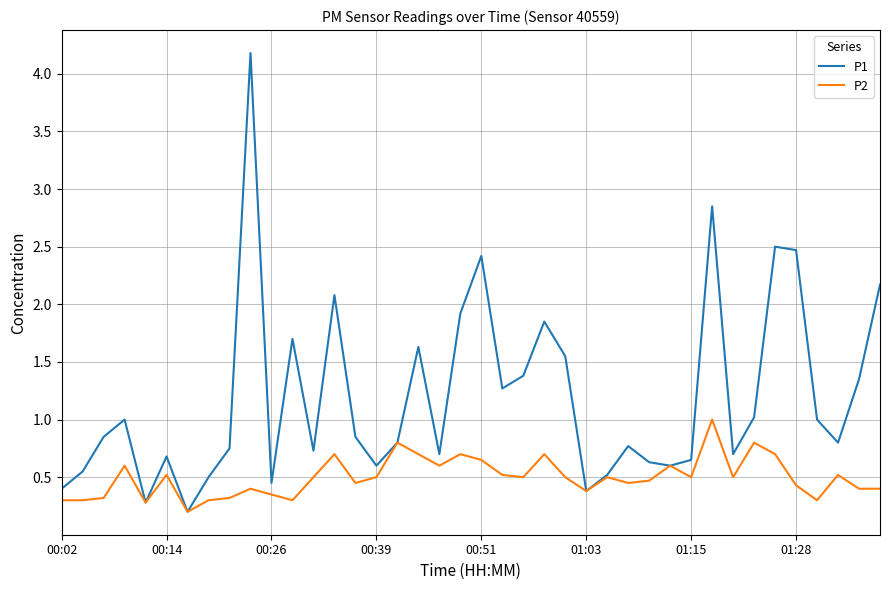

Does the chart have visible grid lines?

Yes